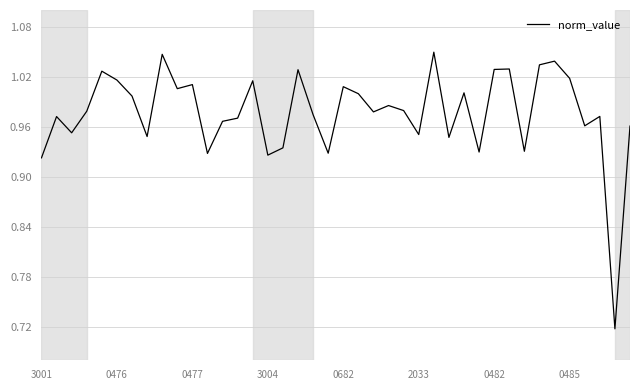

Reading left to right, what are all the values shown in this chart?

0.9	1.0	1.0	1.0	1.0	1.0	1.0	0.9	1.0	1.0	1.0	0.9	1.0	1.0	1.0	0.9	0.9	1.0	1.0	0.9	1.0	1.0	1.0	1.0	1.0	1.0	1.0	0.9	1.0	0.9	1.0	1.0	0.9	1.0	1.0	1.0	1.0	1.0	0.7	1.0